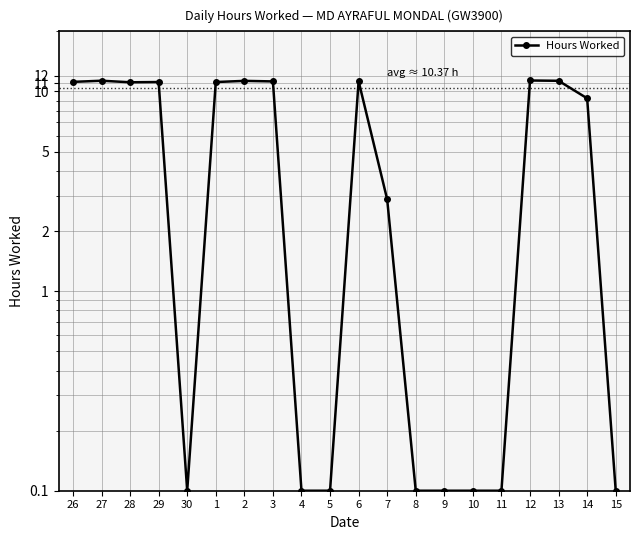

Between 10 and 3, which is larger?

3